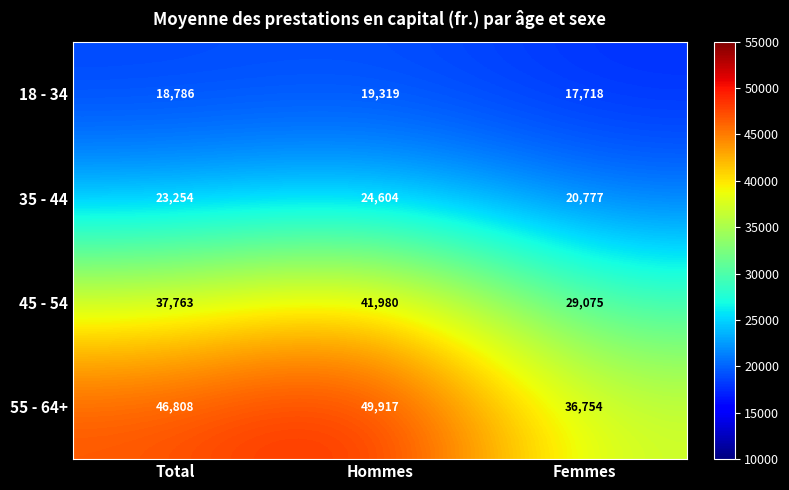

Reading left to right, transcribe all the data shown in this chart.

18 - 34: 18786	19319	17718
35 - 44: 23254	24604	20777
45 - 54: 37763	41980	29075
55 - 64+: 46808	49917	36754